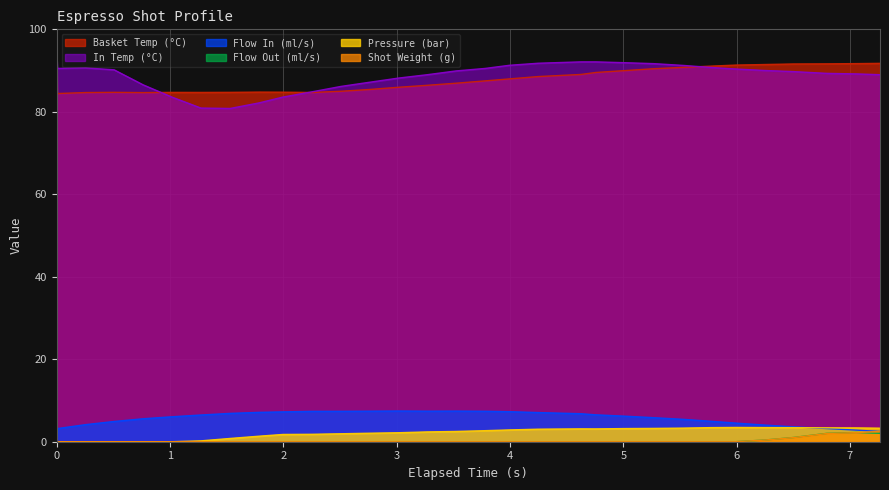

How many data points does each series have?

31